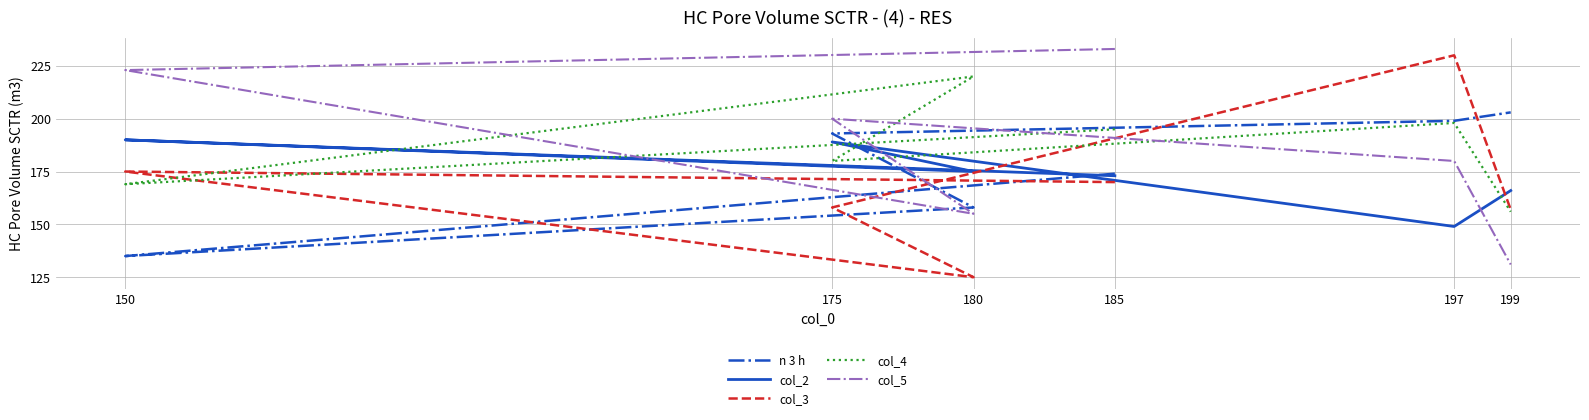

How many values in the col_2 series exceed 175?

2